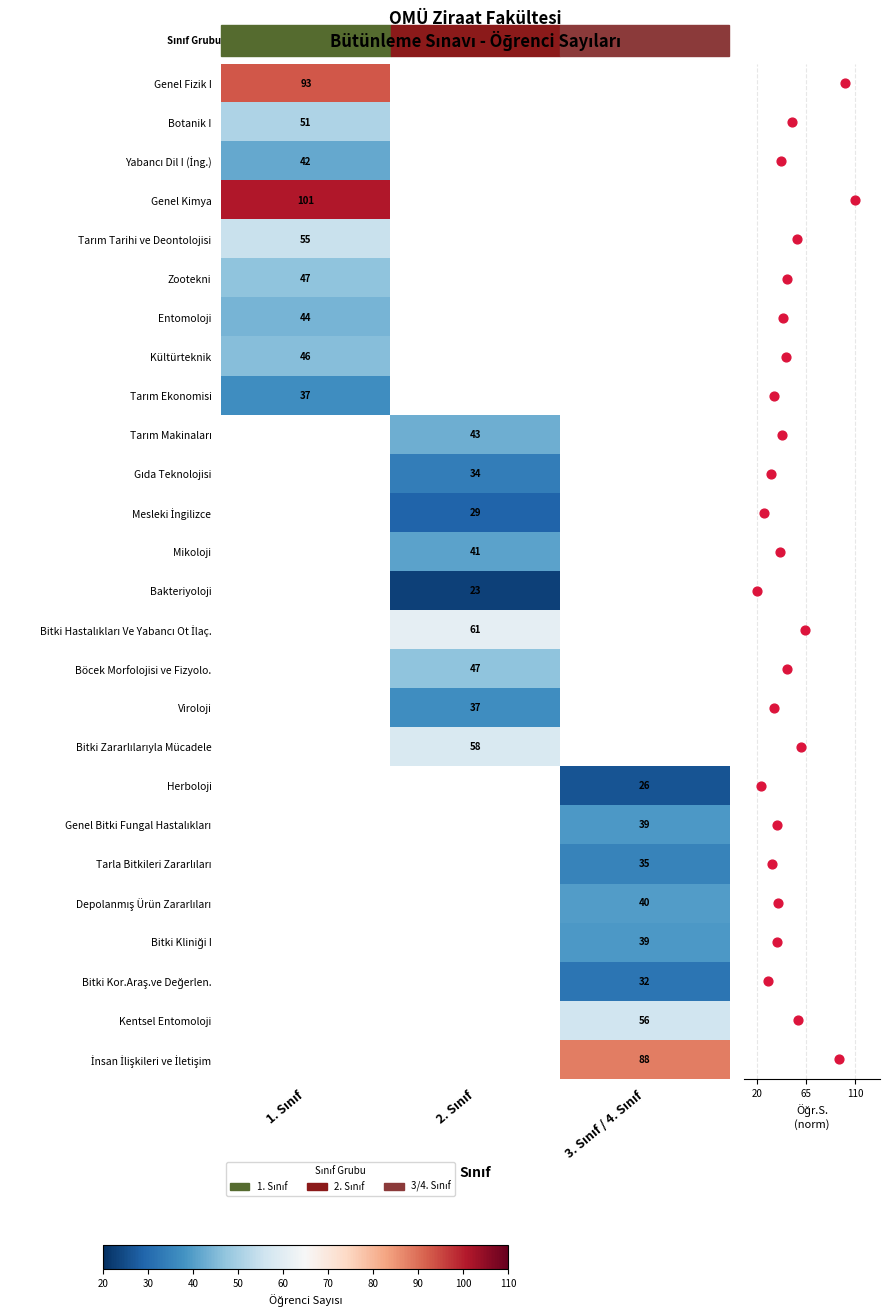

At which category does the chart reach its peak across all series?

1. Sınıf